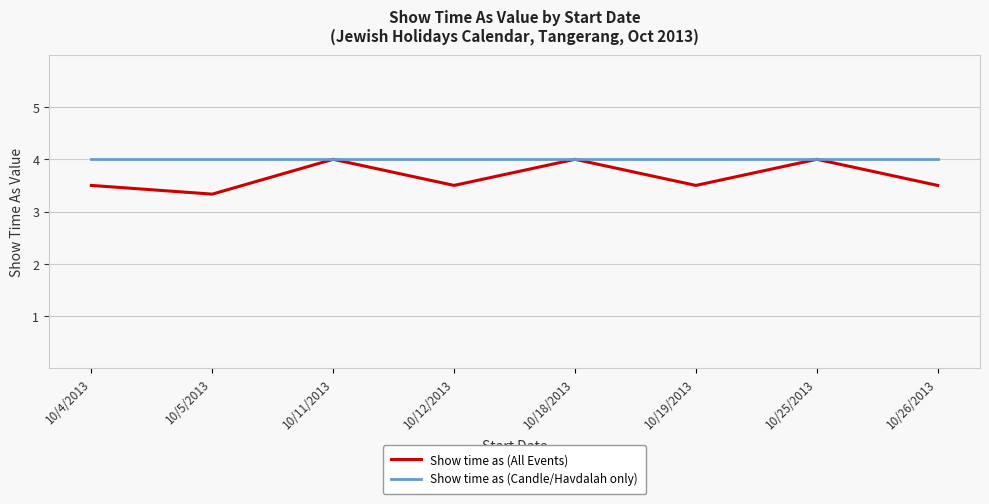

How many Show time as (All Events) values are between 3 and 4?

8